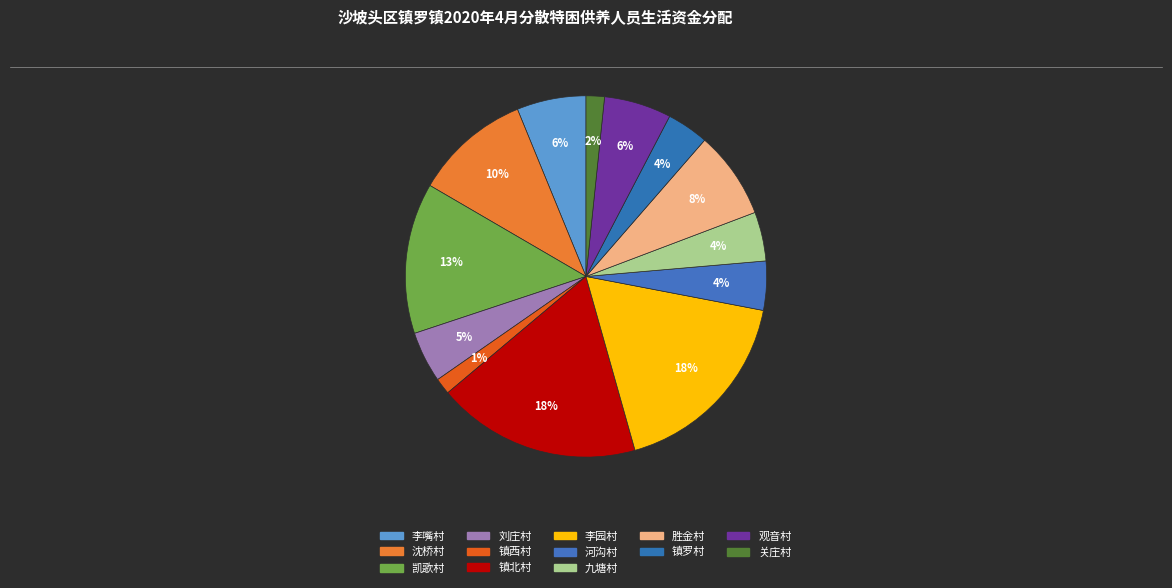

Approximately how many times larger is the value at 镇罗村 compared to 沈桥村?

0.4